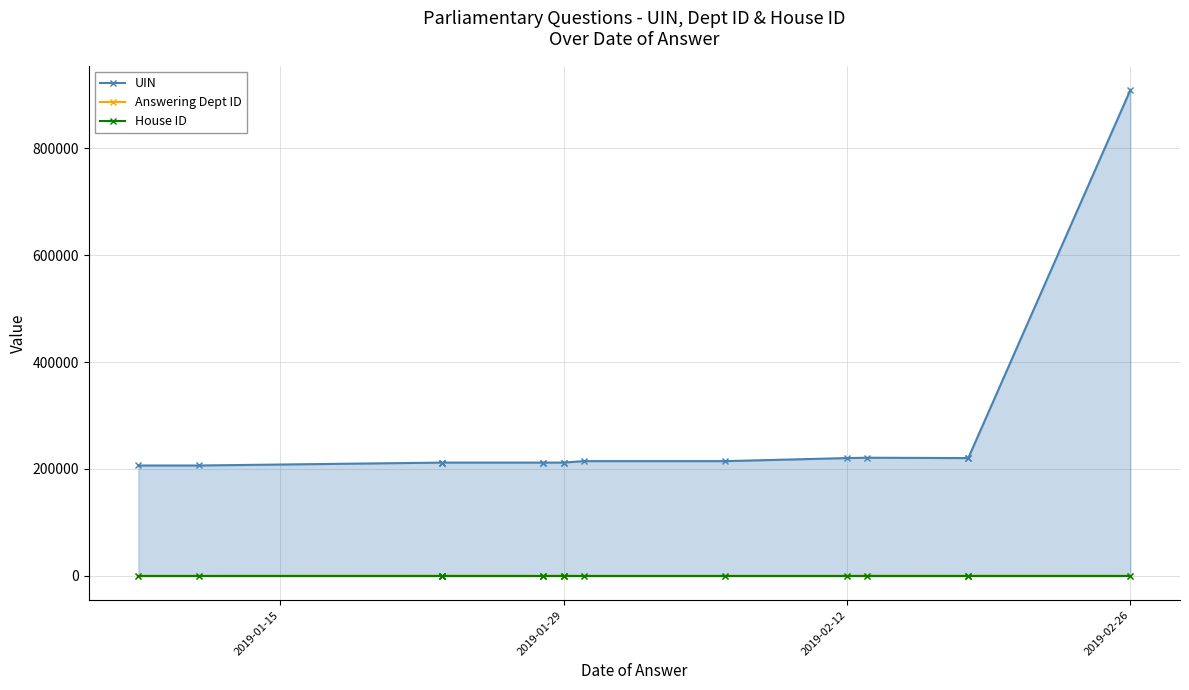

True or false: Answering Dept ID and House ID cross at least once.

False